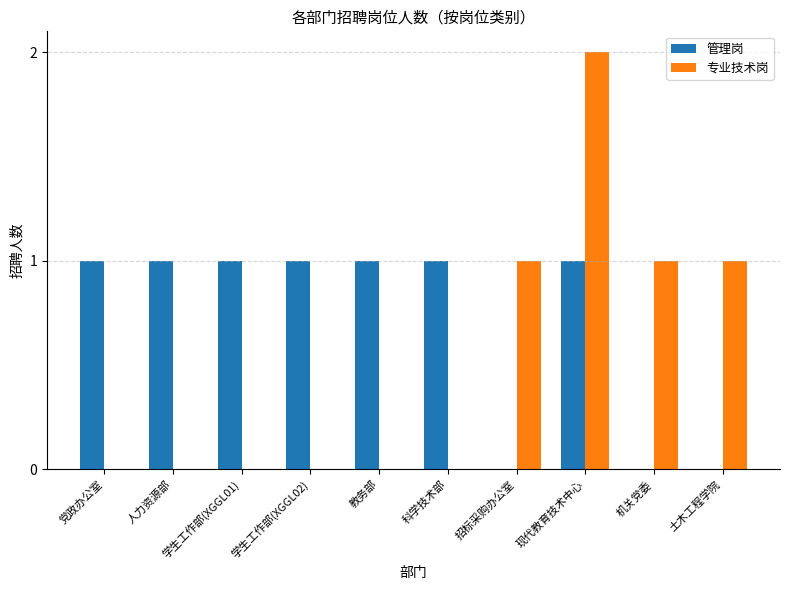

Which series has the largest total across all categories?

管理岗